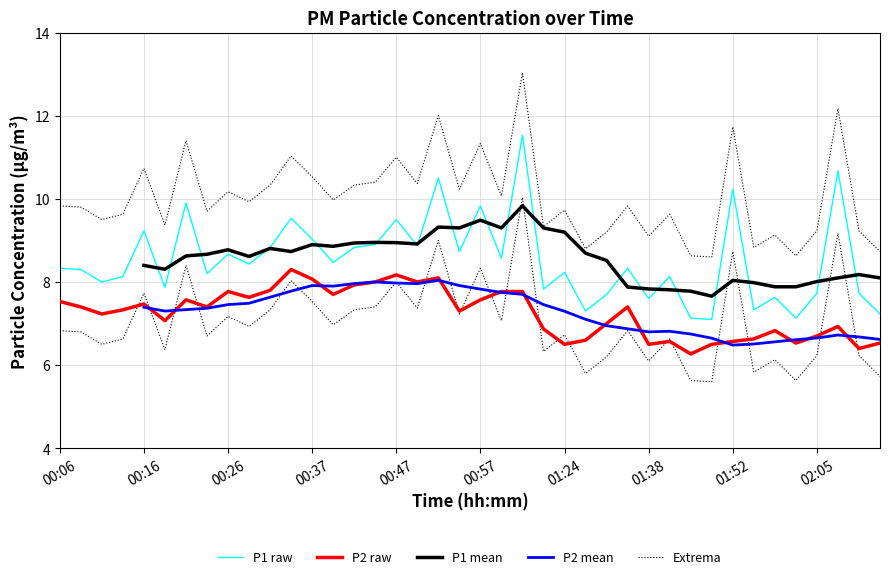

At which label does P2 reach its minimum?

01:46